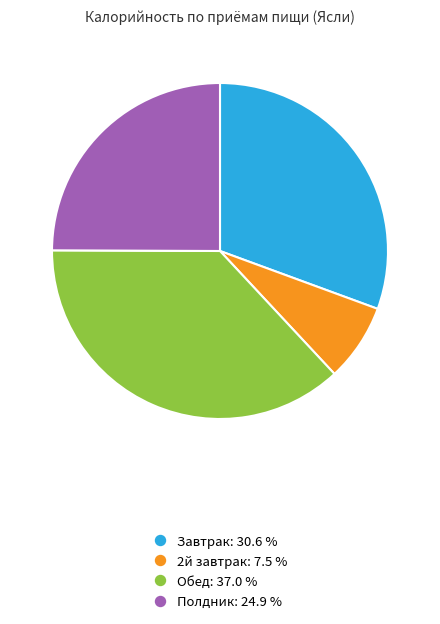

Count the number of slices in the pie.

4